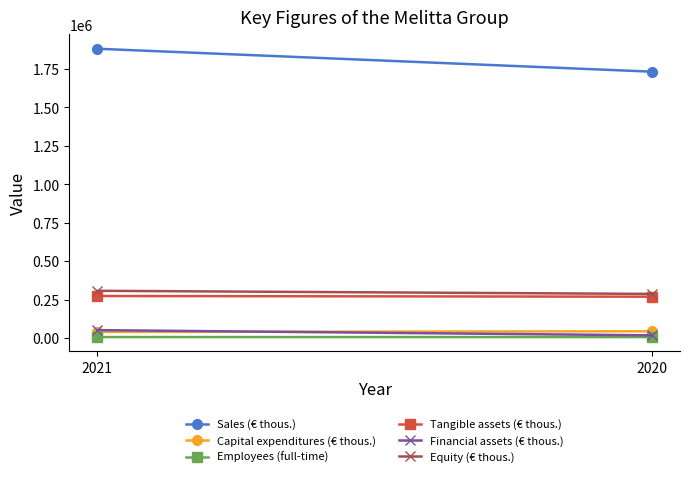

The Sales (€ thous.) series shows 1882123 at 2021. True or false?

True